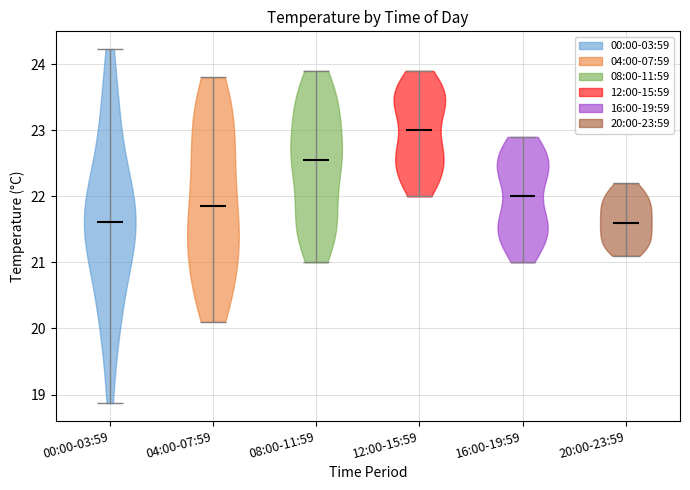

Reading left to right, read every violin against the y-axis: where its median line is, and the lowest and highest points it reaches. The values are not printed on the chart, so give them approximately, as read against the axis.

00:00-03:59: median line 21.6, lowest point 18.9, highest point 24.2
04:00-07:59: median line 21.9, lowest point 20.1, highest point 23.8
08:00-11:59: median line 22.6, lowest point 21.0, highest point 23.9
12:00-15:59: median line 23.0, lowest point 22.0, highest point 23.9
16:00-19:59: median line 22.0, lowest point 21.0, highest point 22.9
20:00-23:59: median line 21.6, lowest point 21.1, highest point 22.2